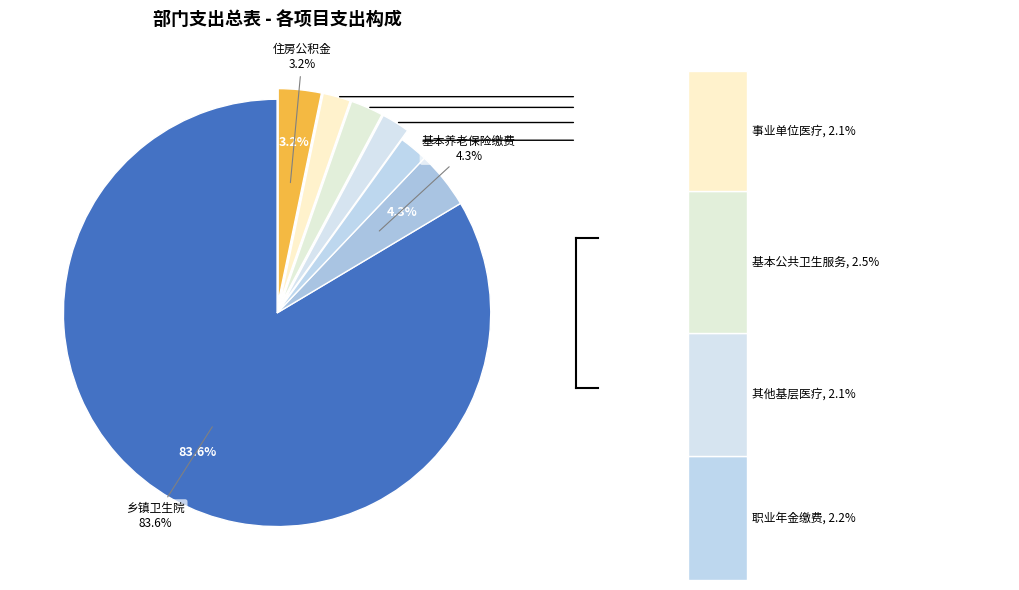

Does 乡镇卫生院 account for over 50% of the chart?

Yes